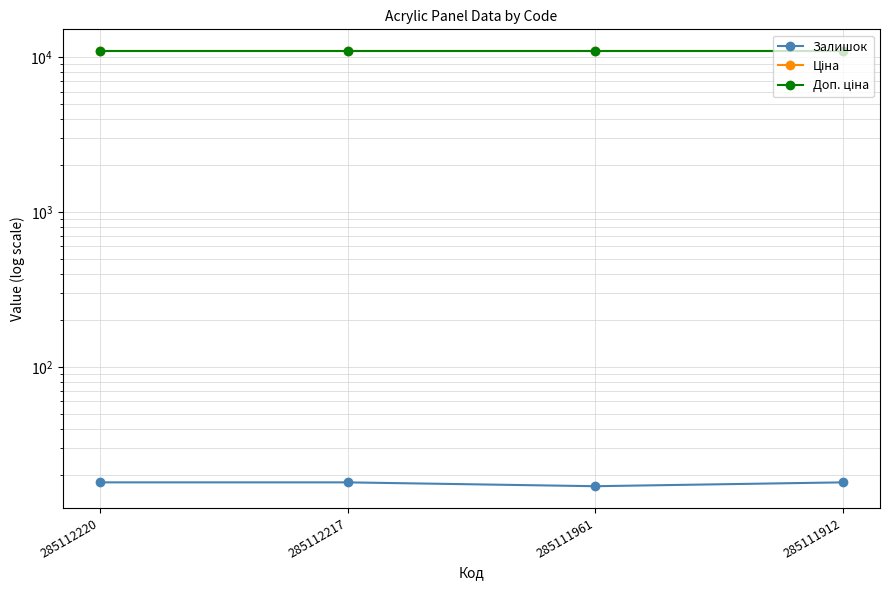

True or false: Ціна and Доп. ціна cross at least once.

False